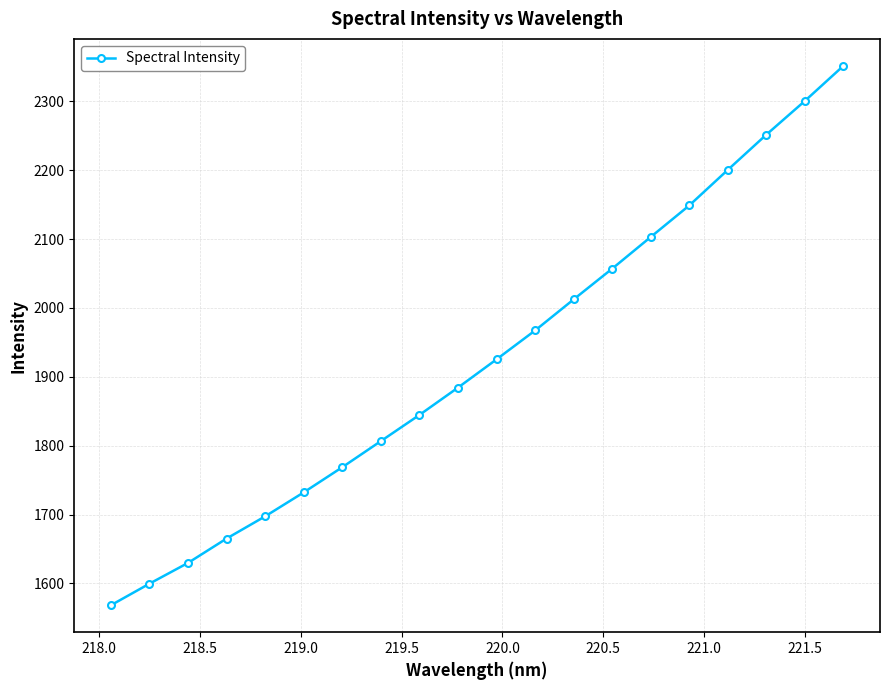

How many lines are shown in the chart?

1